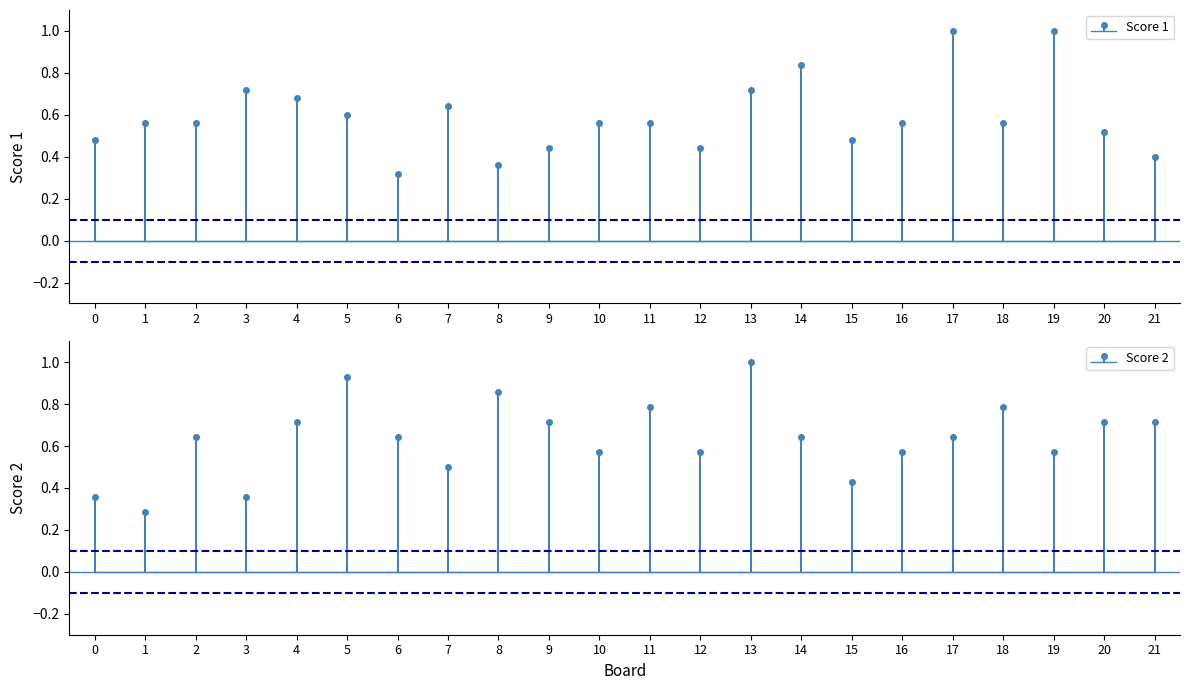

What is the sum of all Score 2 values?

14.0